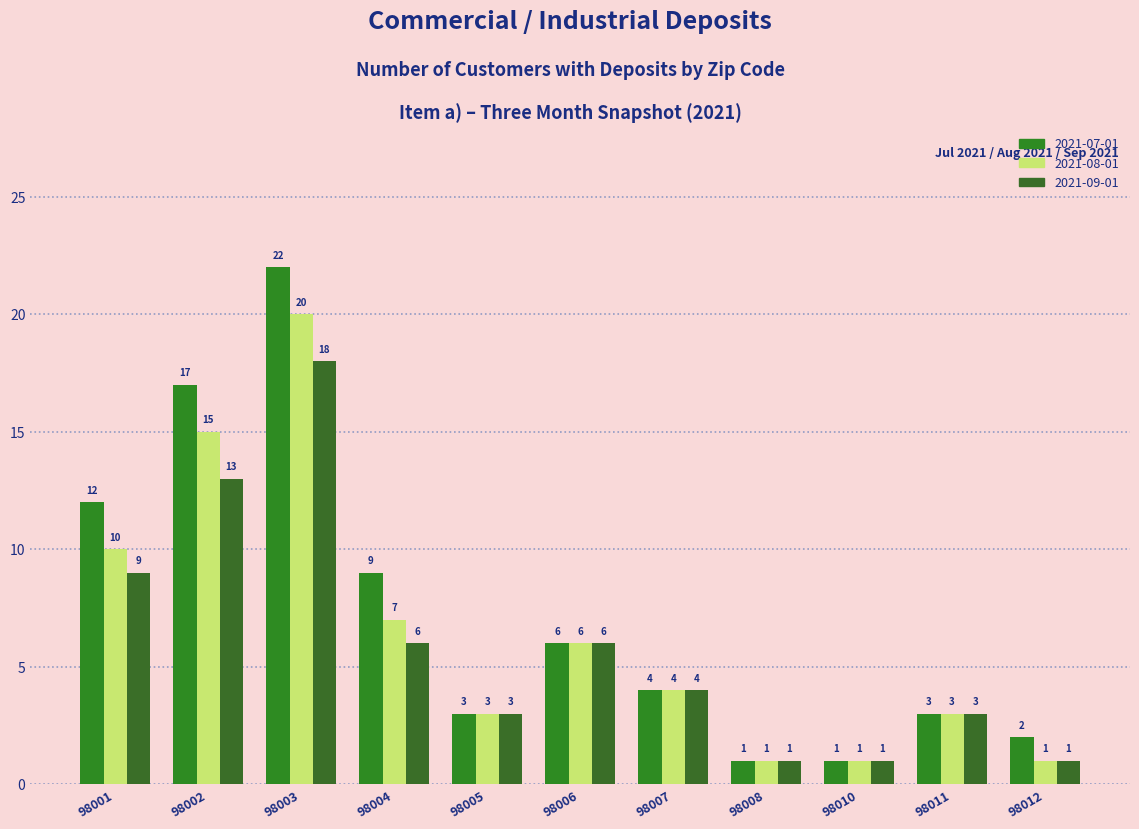

Which series changed the most between 98006 and 98012?

2021-08-01